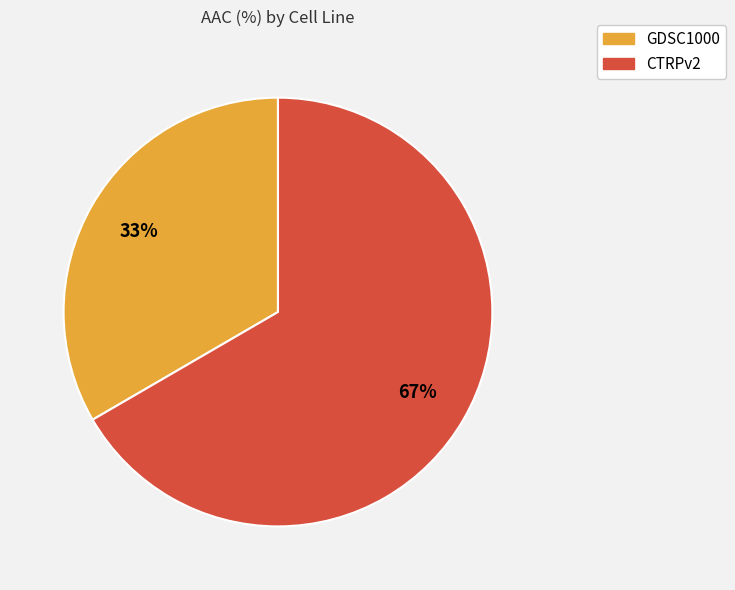

To the nearest percent, what is the average slice percentage?

50%